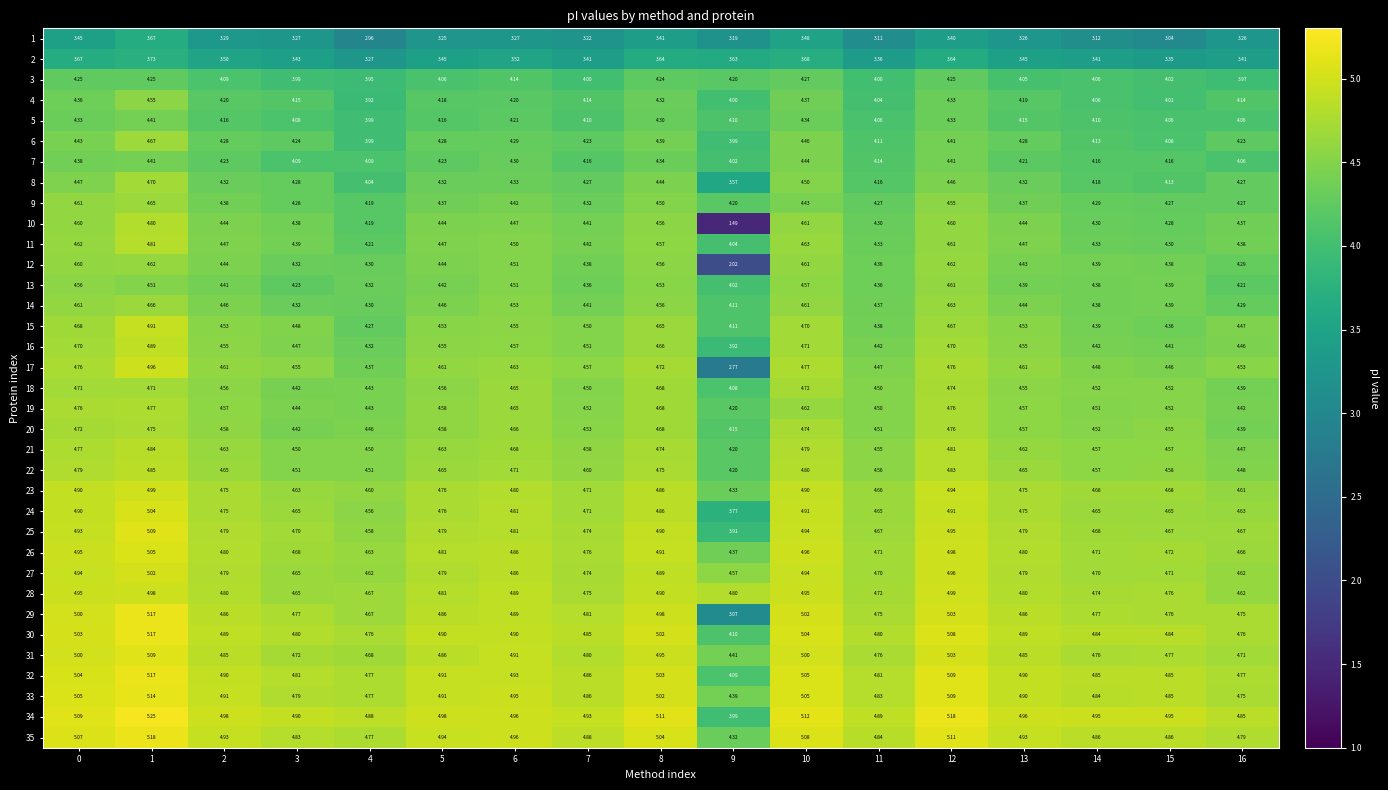

Count the number of categories in the chart.

17